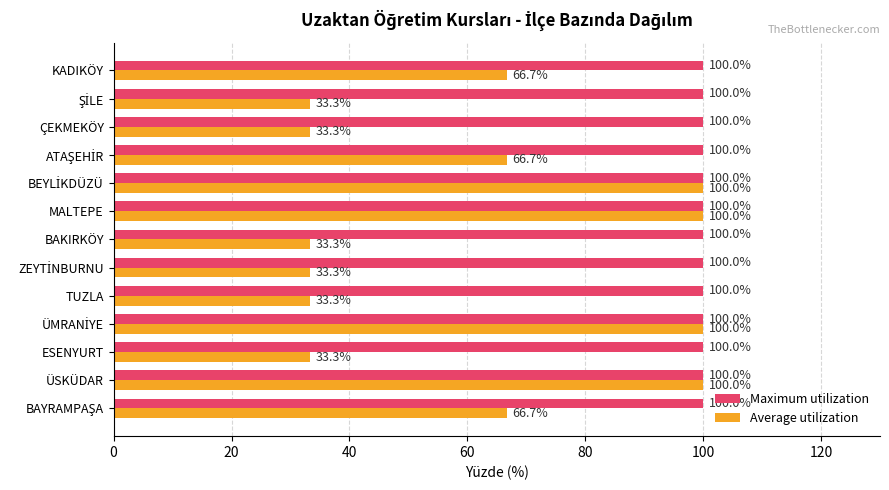

Which series changed the most between ÜSKÜDAR and ÇEKMEKÖY?

Average utilization